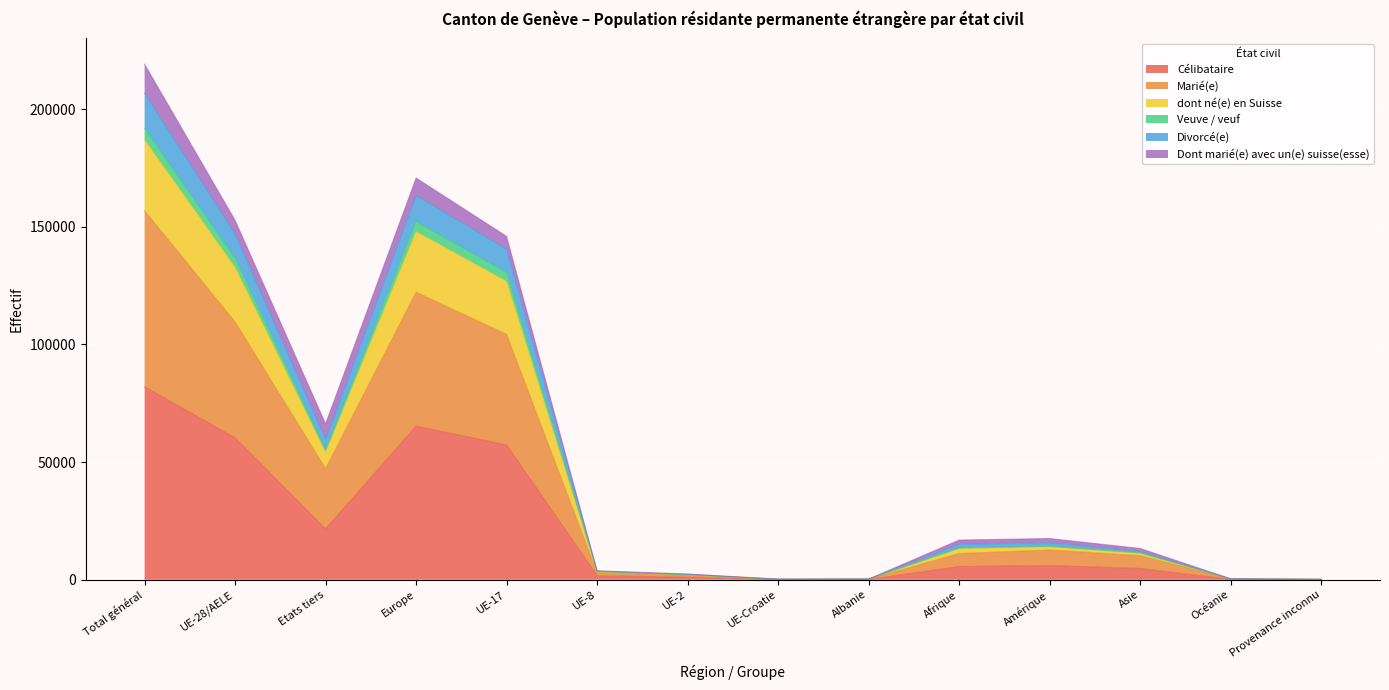

Which series changed the most between Etats tiers and Asie?

Marié(e)